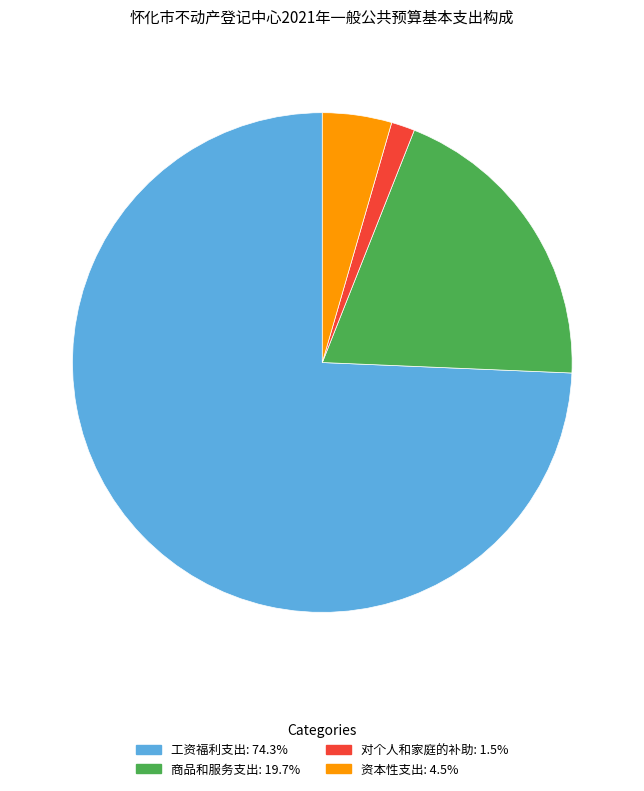

Do 对个人和家庭的补助 and 商品和服务支出 together represent more than half of the pie?

No